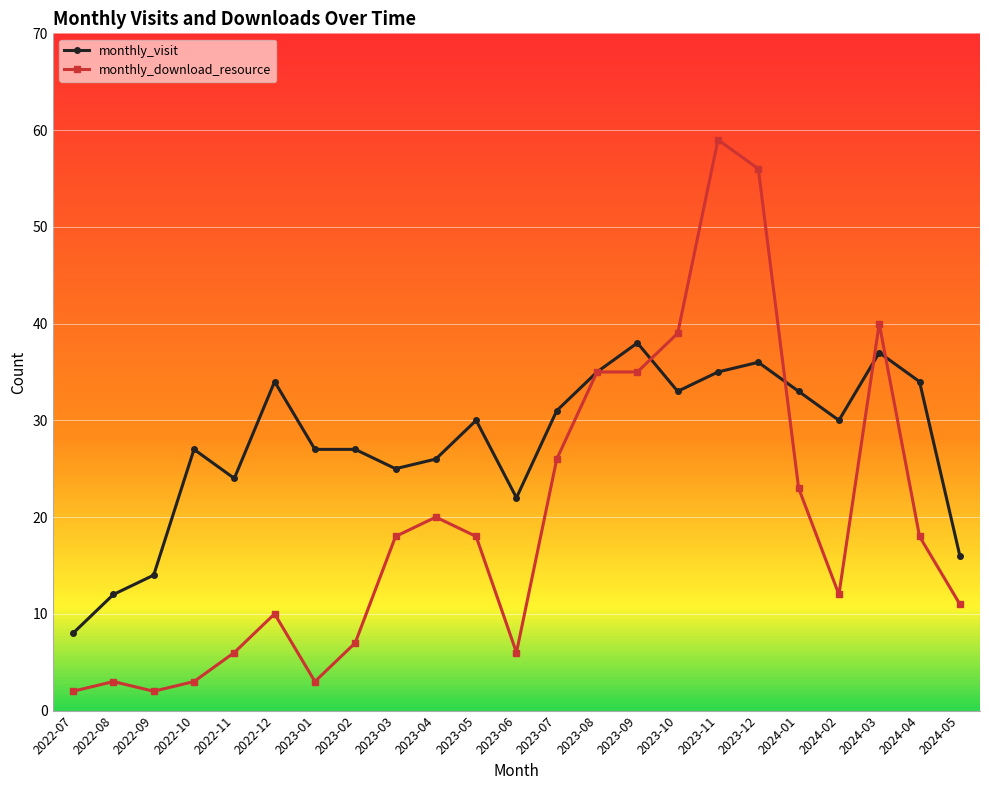

Does the chart display data point markers on the line(s)?

Yes